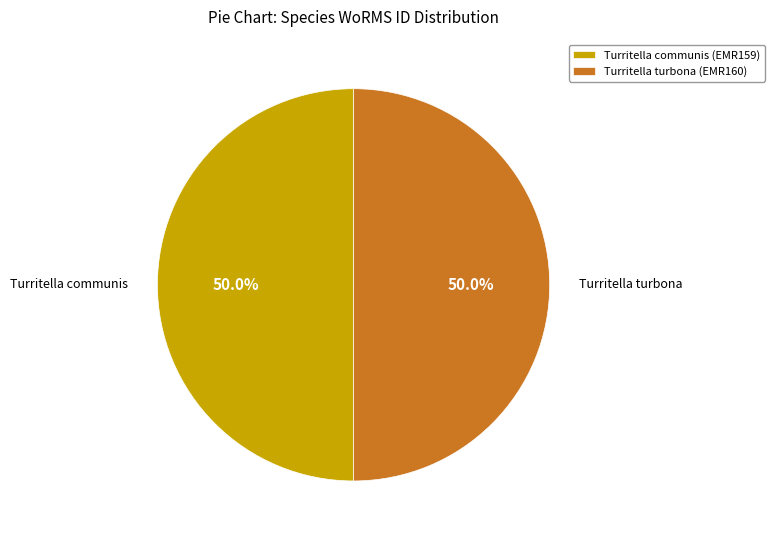

True or false: Turritella turbona (EMR160) accounts for 44% of the total.

False